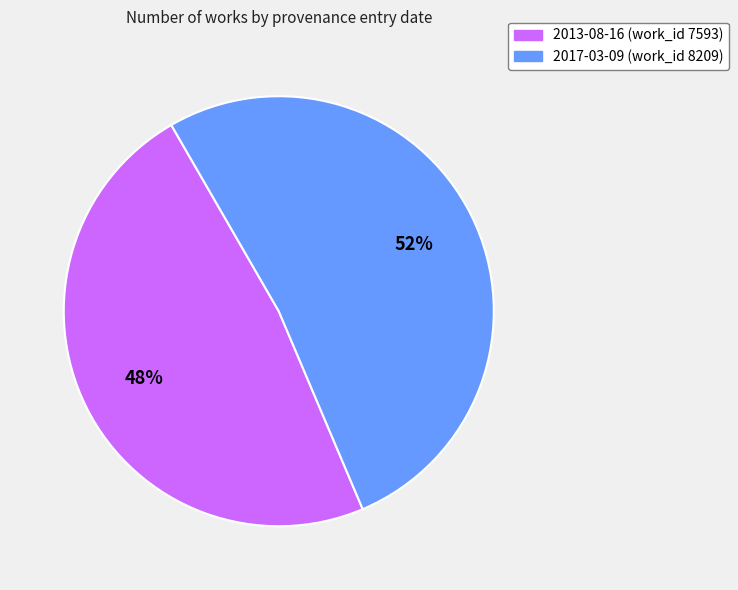

Count the number of slices in the pie.

2